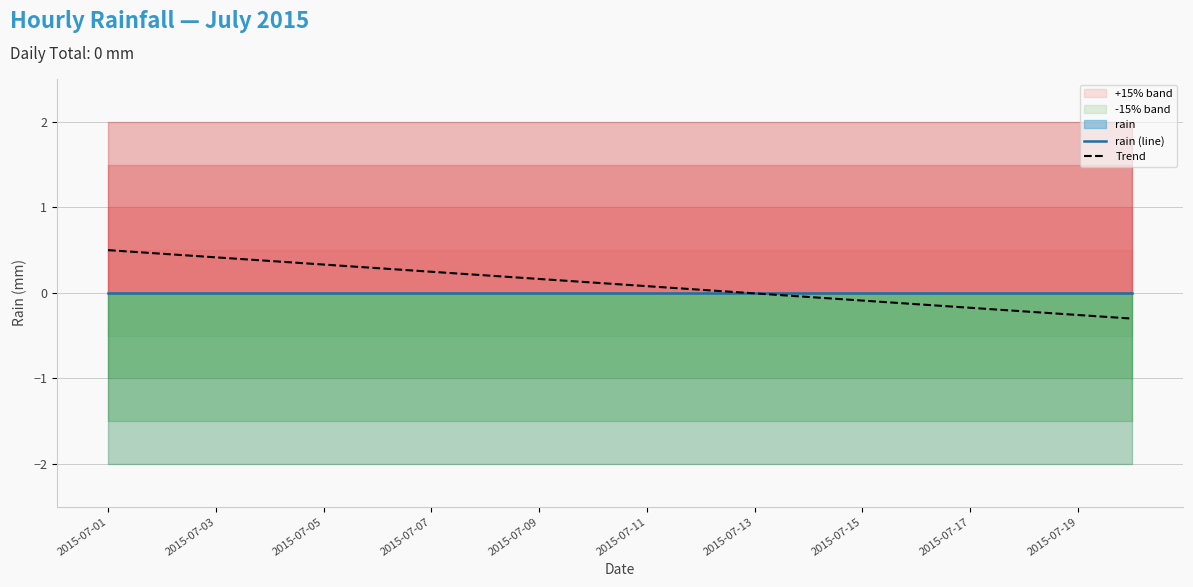

The value of Trend at 2015-07-09 is 0.1. True or false?

False